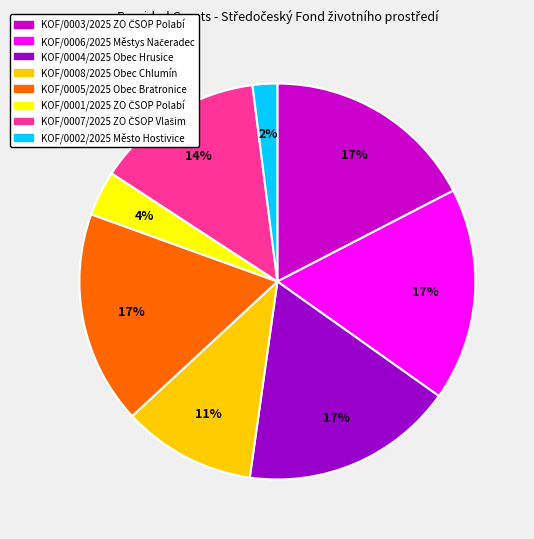

How many segments does this pie chart have?

8